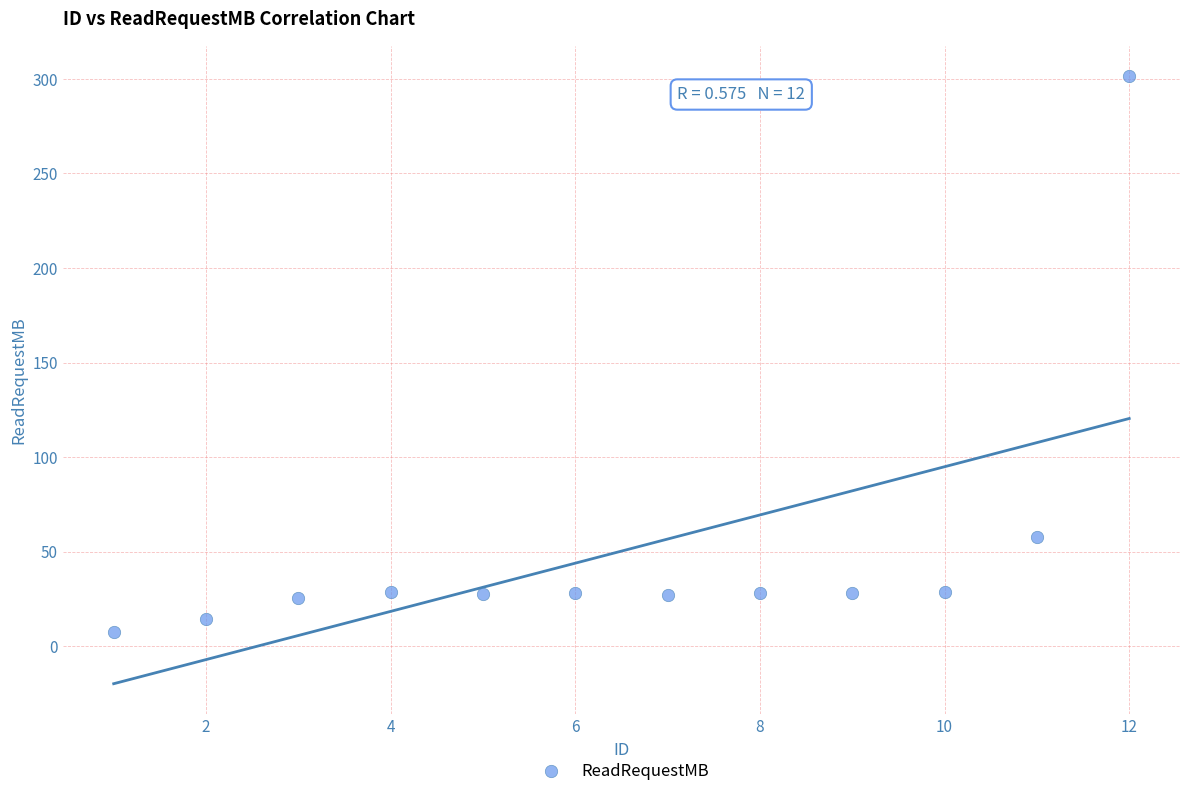

What is the average X value?

6.5